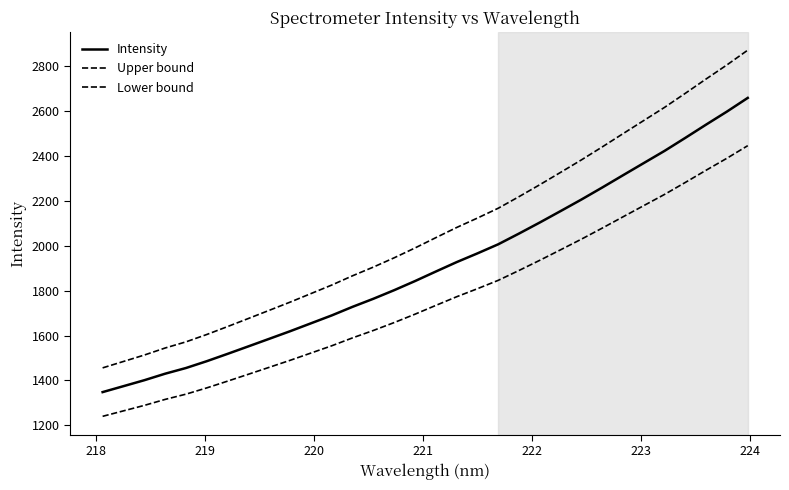

Does the chart display data point markers on the line(s)?

No